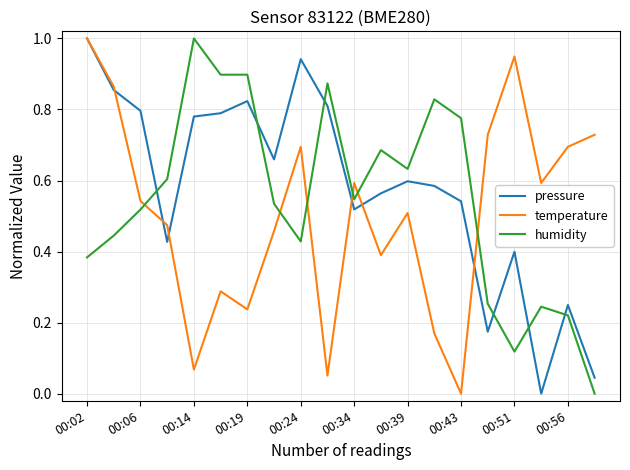

What is the maximum value shown in the chart?

1.0